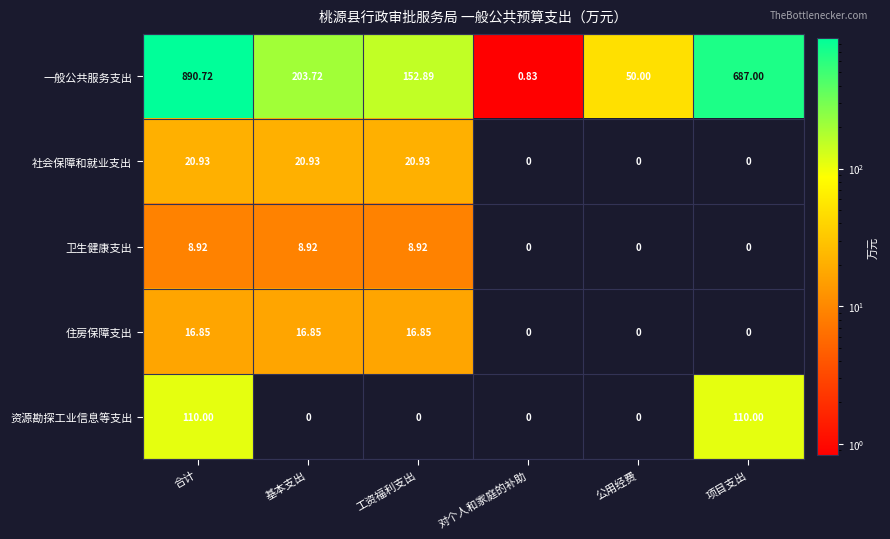

At 合计, list the series in order from largest to smallest.

一般公共服务支出, 资源勘探工业信息等支出, 社会保障和就业支出, 住房保障支出, 卫生健康支出